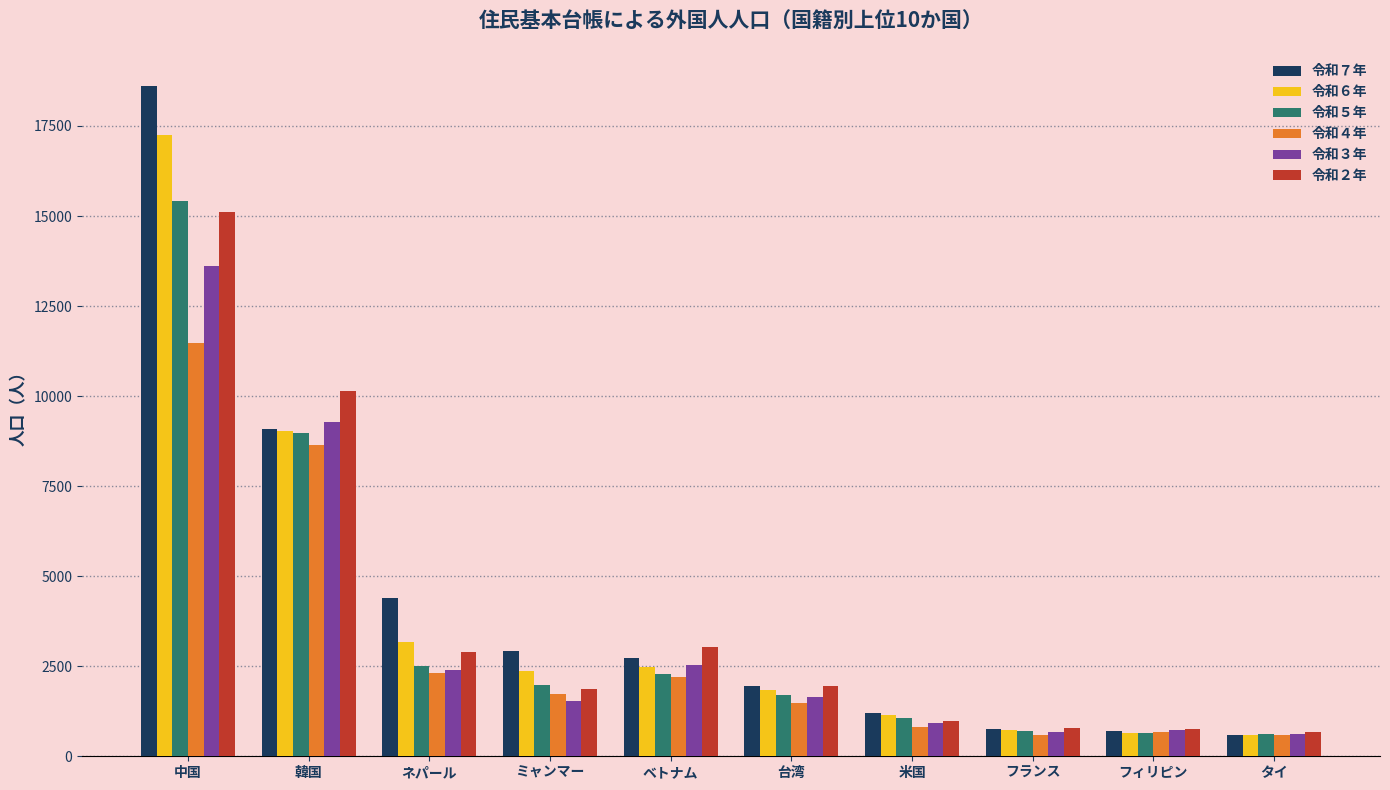

What is the average value of the 令和４年 series?

3052